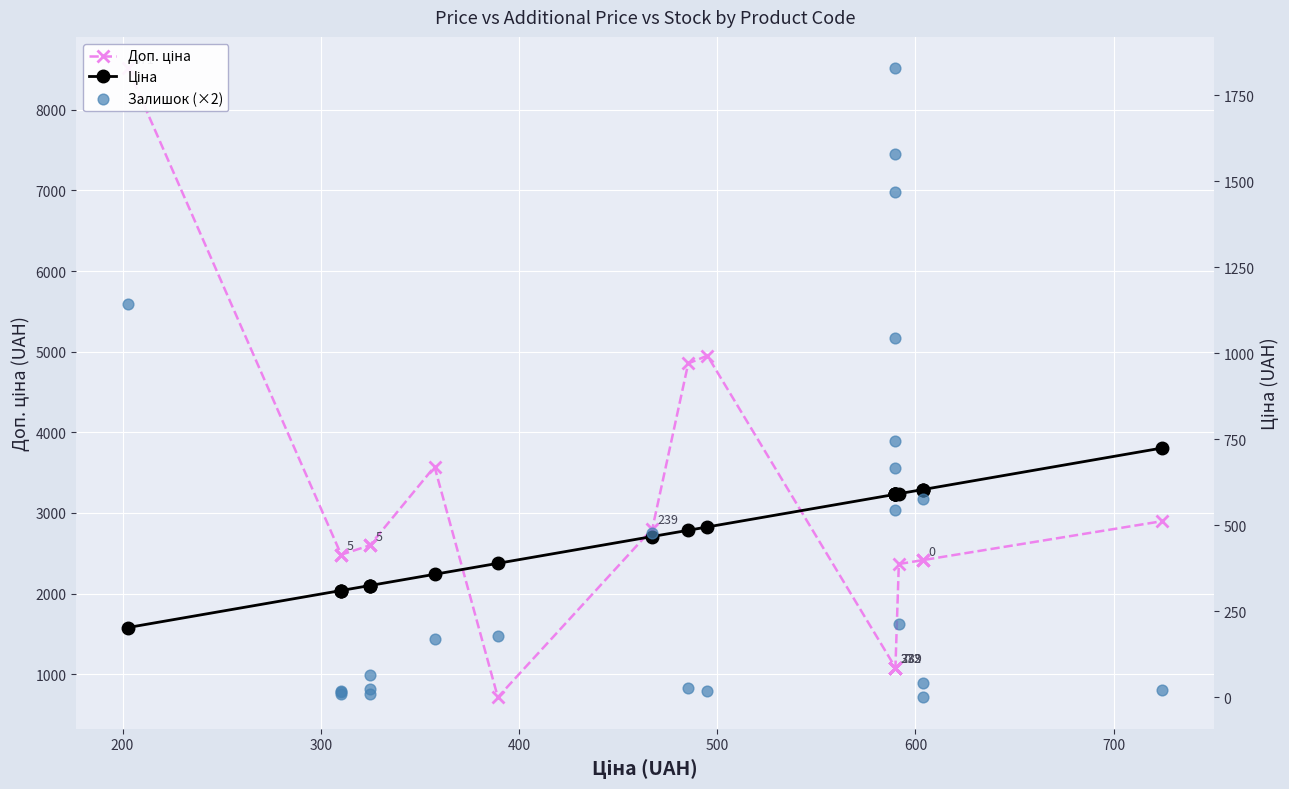

Which series contains the lowest Y value?

Залишок (×2)